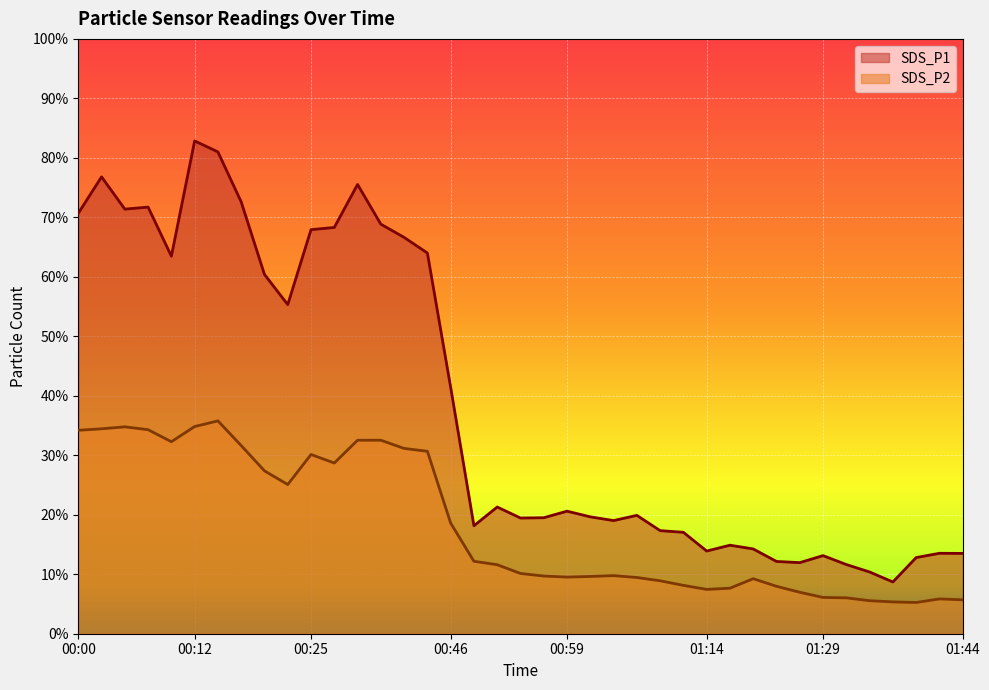

What is the sum of all SDS_P2 values?

707.1